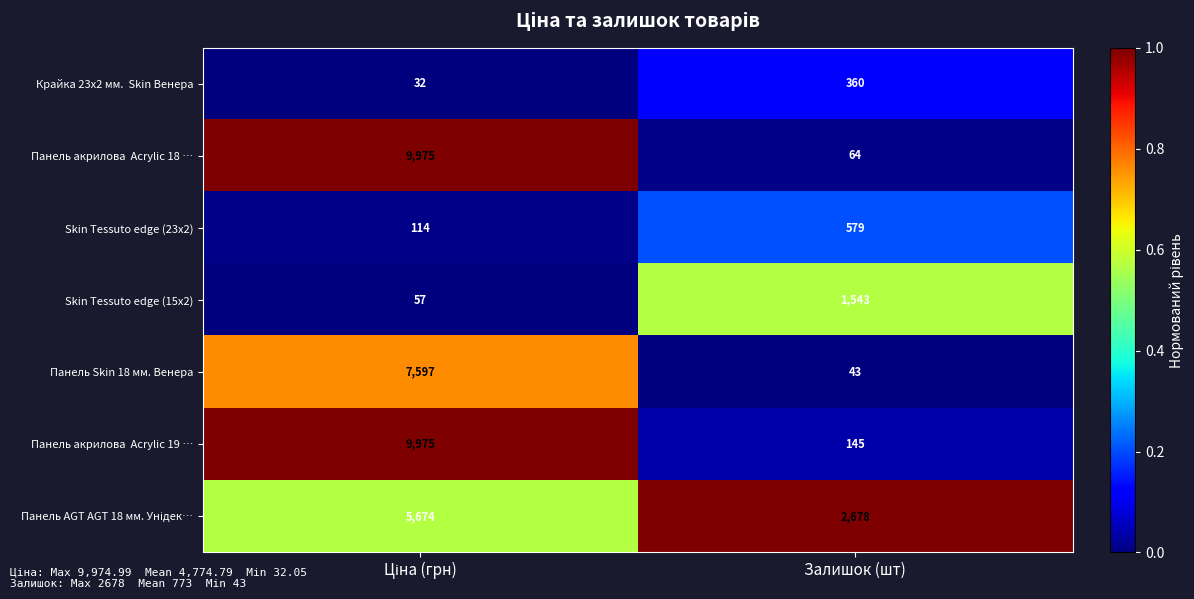

True or false: Панель Skin 18 мм. Венера has a value of 70 at Залишок (шт).

False